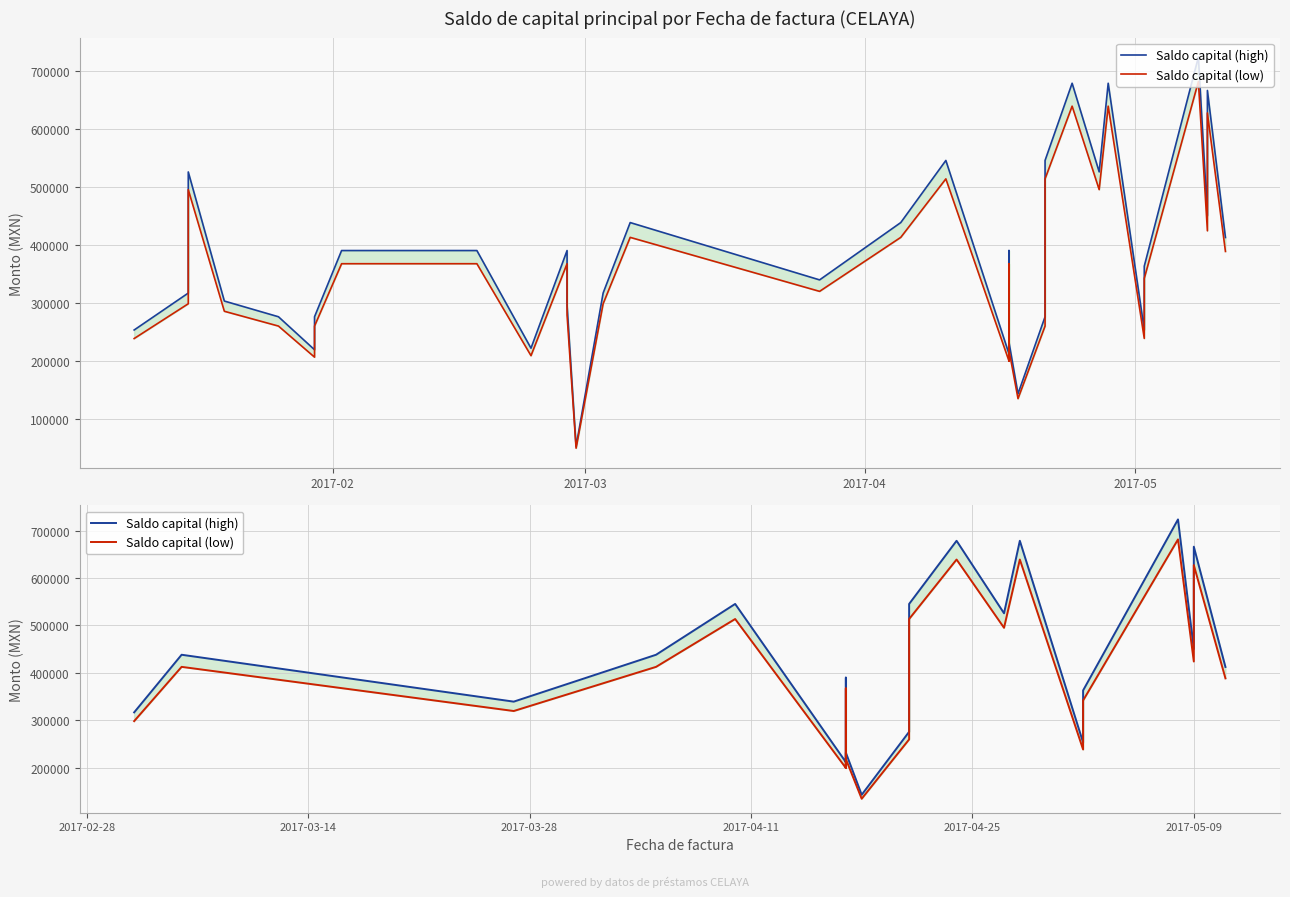

List the series in order of their overall mean, highest first.

Saldo capital (high), Saldo capital (low)